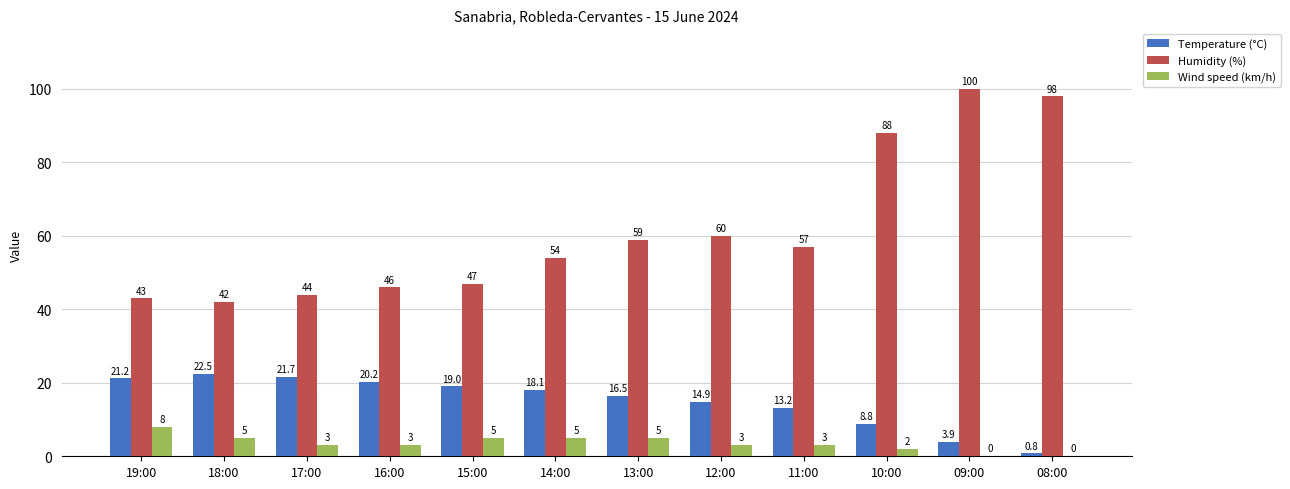

Reading left to right, what are all the values shown in this chart?

Temperature (°C): 19:00=21.2	18:00=22.5	17:00=21.7	16:00=20.2	15:00=19.0	14:00=18.1	13:00=16.5	12:00=14.9	11:00=13.2	10:00=8.8	09:00=3.9	08:00=0.8
Humidity (%): 19:00=43.0	18:00=42.0	17:00=44.0	16:00=46.0	15:00=47.0	14:00=54.0	13:00=59.0	12:00=60.0	11:00=57.0	10:00=88.0	09:00=100.0	08:00=98.0
Wind speed (km/h): 19:00=8.0	18:00=5.0	17:00=3.0	16:00=3.0	15:00=5.0	14:00=5.0	13:00=5.0	12:00=3.0	11:00=3.0	10:00=2.0	09:00=0.0	08:00=0.0